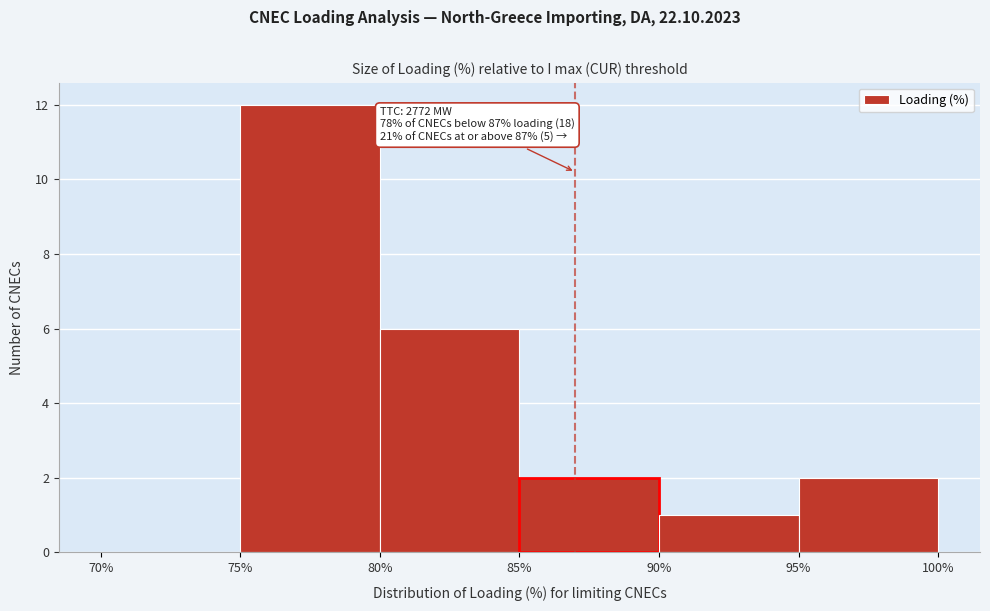

Which range on the x-axis has the tallest bar?

75% to 80%